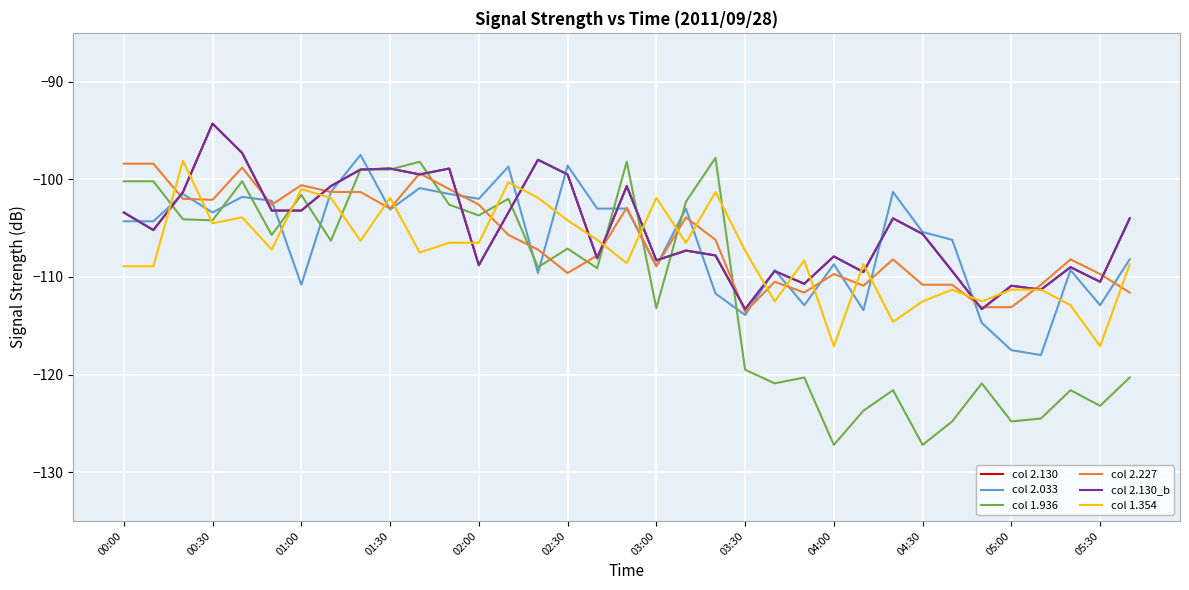

Is this an area chart (filled region under the line)?

No